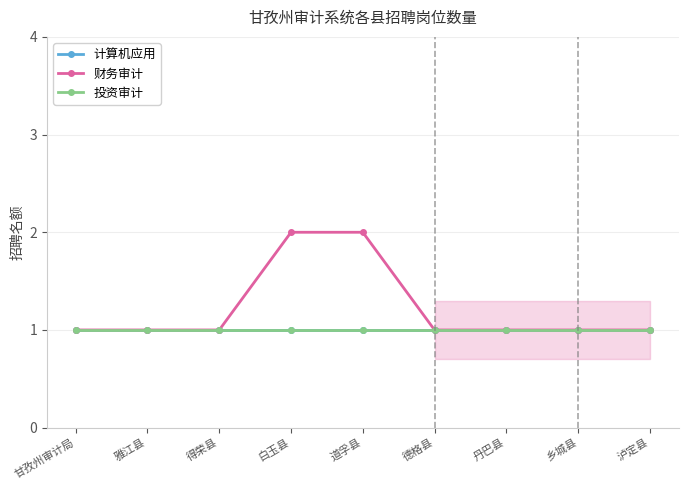

What is the total value across all series at 丹巴县?

3